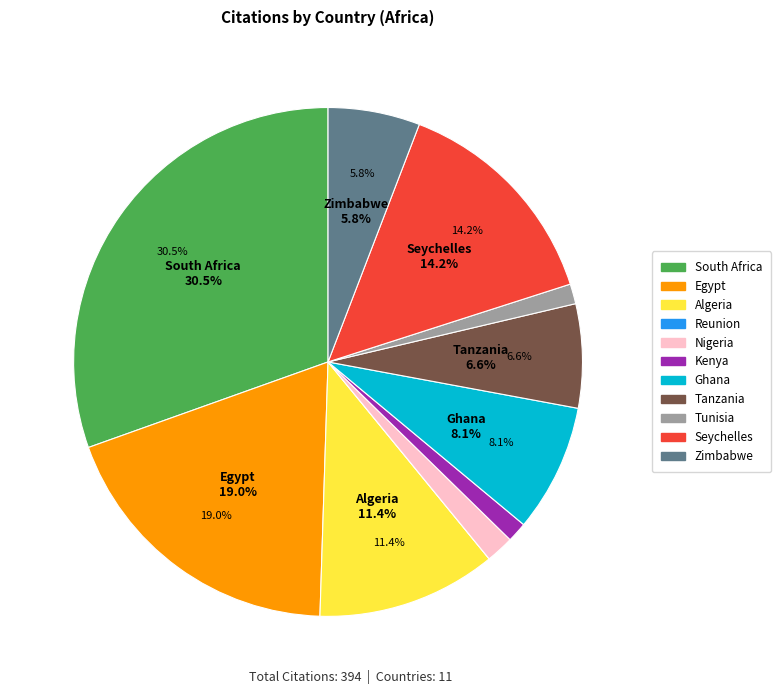

The Seychelles slice represents 2% of the pie. True or false?

False